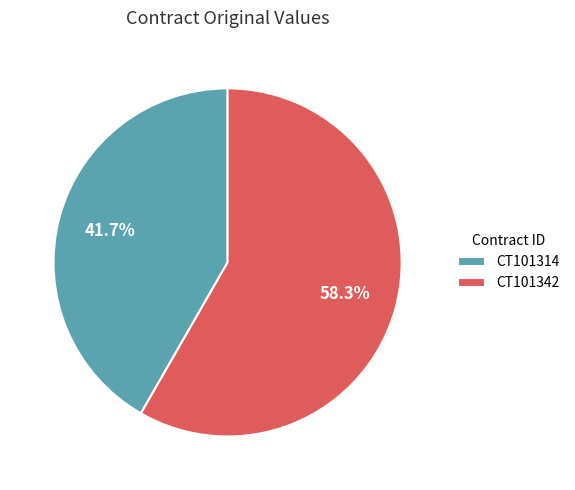

Is CT101314 the majority of the pie?

No